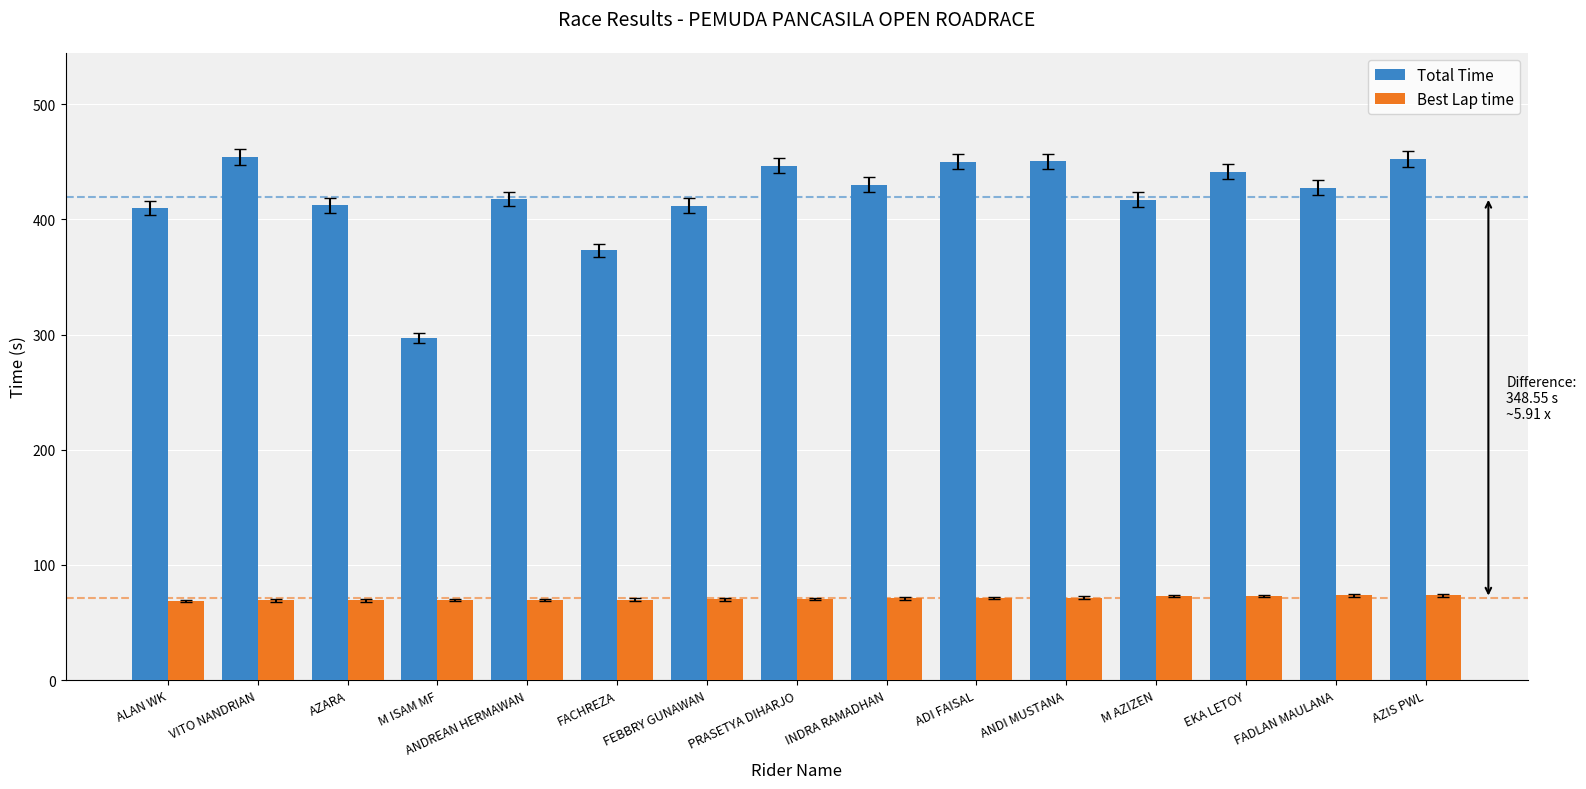

Which series has the largest total across all categories?

Total Time